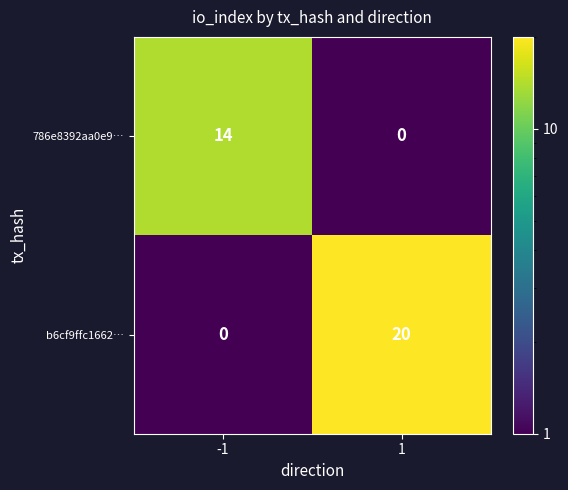

What is the difference between the highest and lowest values at 1?

20